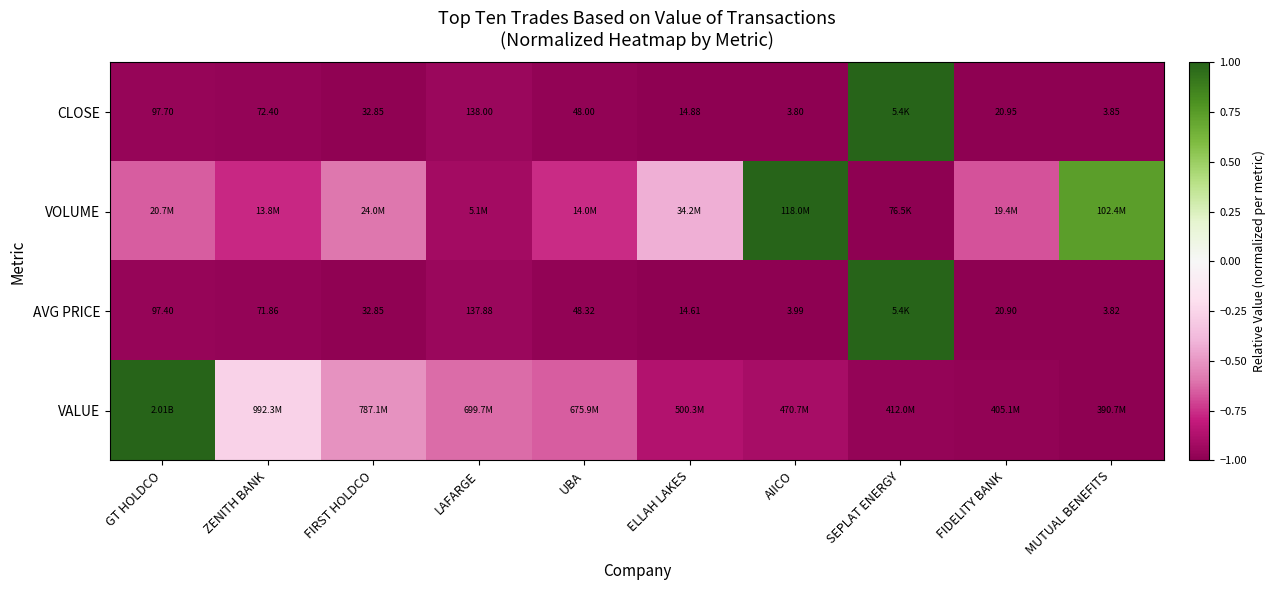

Count the number of categories in the chart.

10